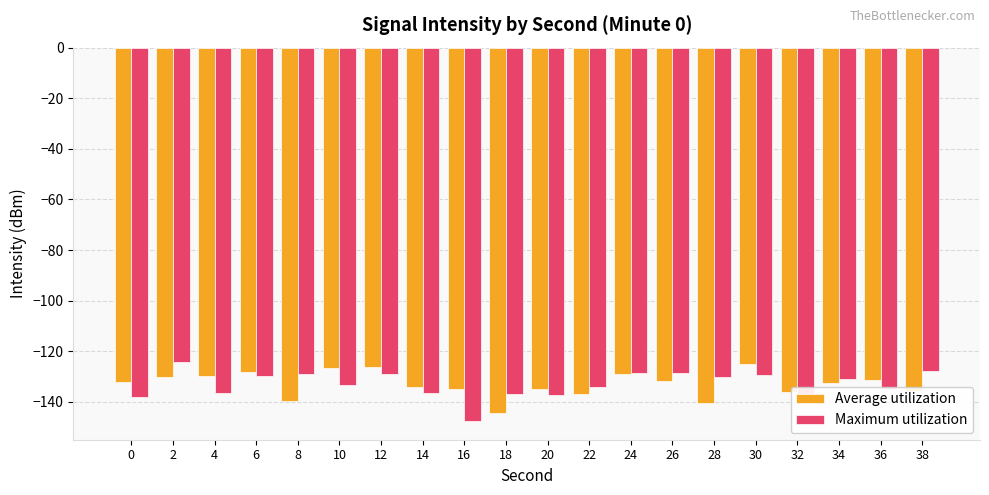

What is the total value across all series at 32?

-273.5